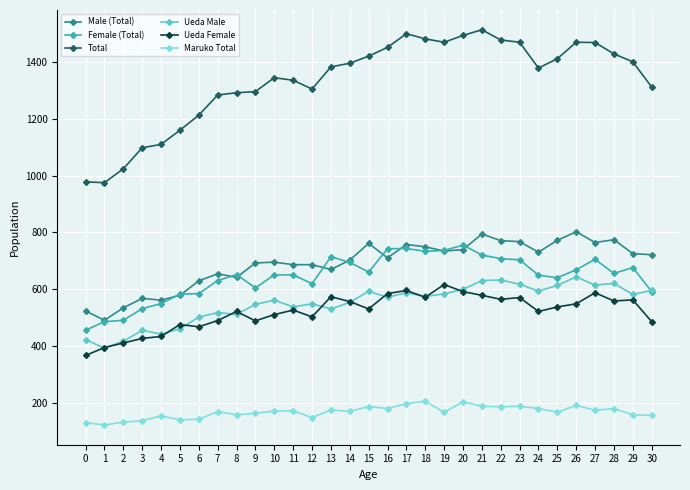

At how many categories does at least one series exceed 931?

31